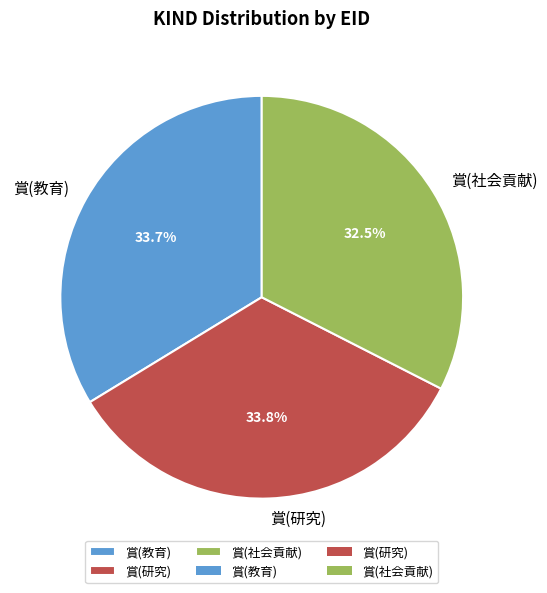

The 賞(研究) slice represents 47% of the pie. True or false?

False